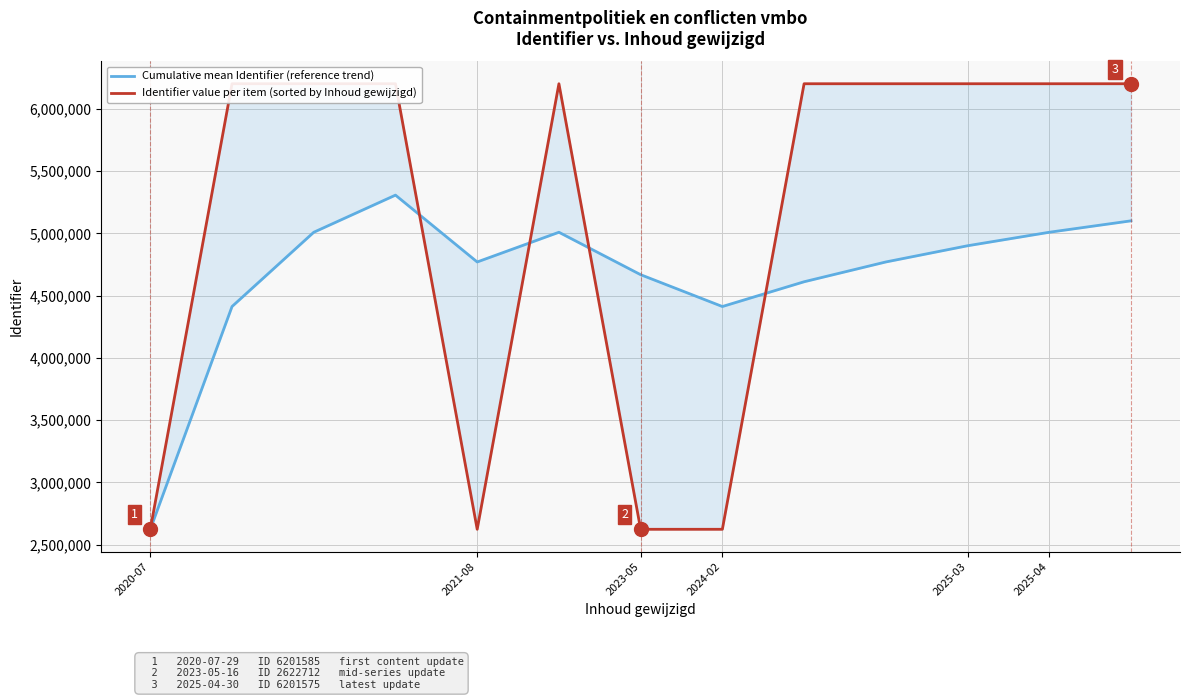

Which series changed the most between 6 and 12?

Identifier value per item (sorted by Inhoud gewijzigd)